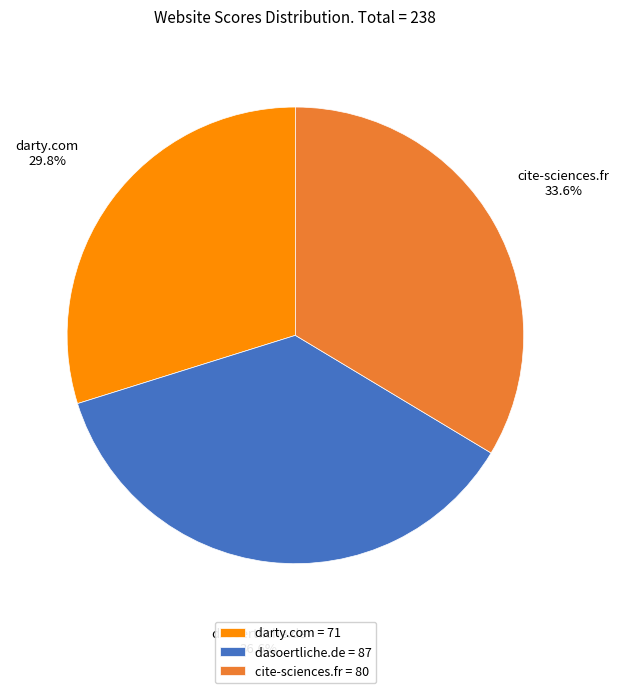

Count the number of slices in the pie.

3